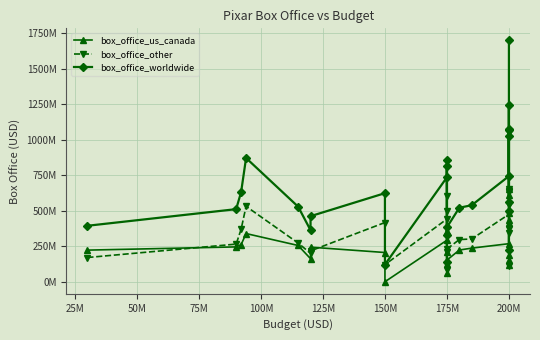

At 200M, list the series in order from smallest to largest.

box_office_us_canada, box_office_other, box_office_worldwide